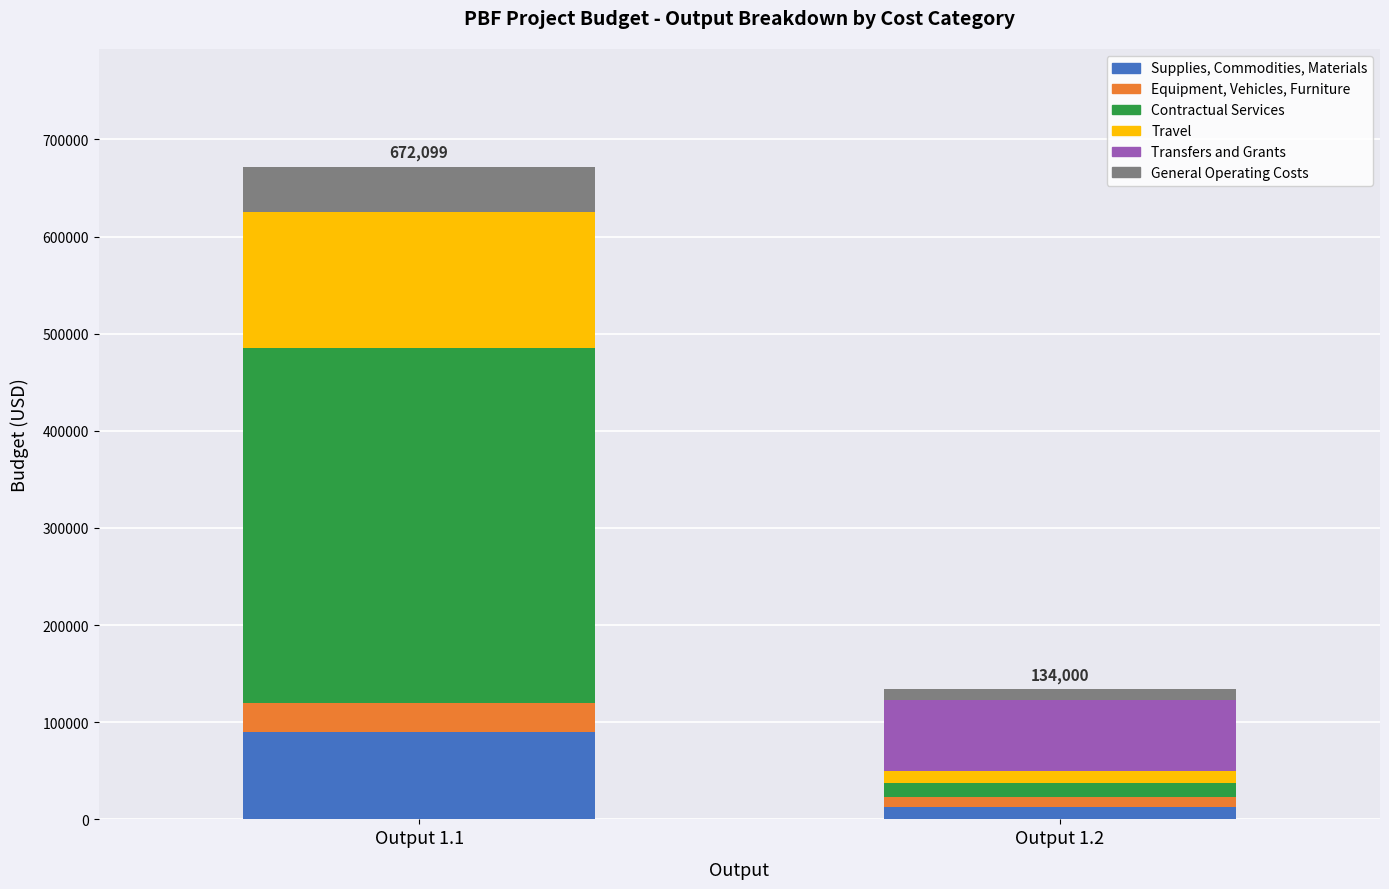

At which category is the sum across all series the highest?

Output 1.1